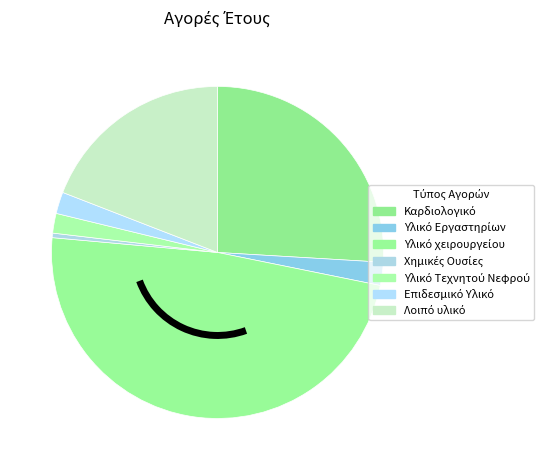

Count the number of slices in the pie.

7